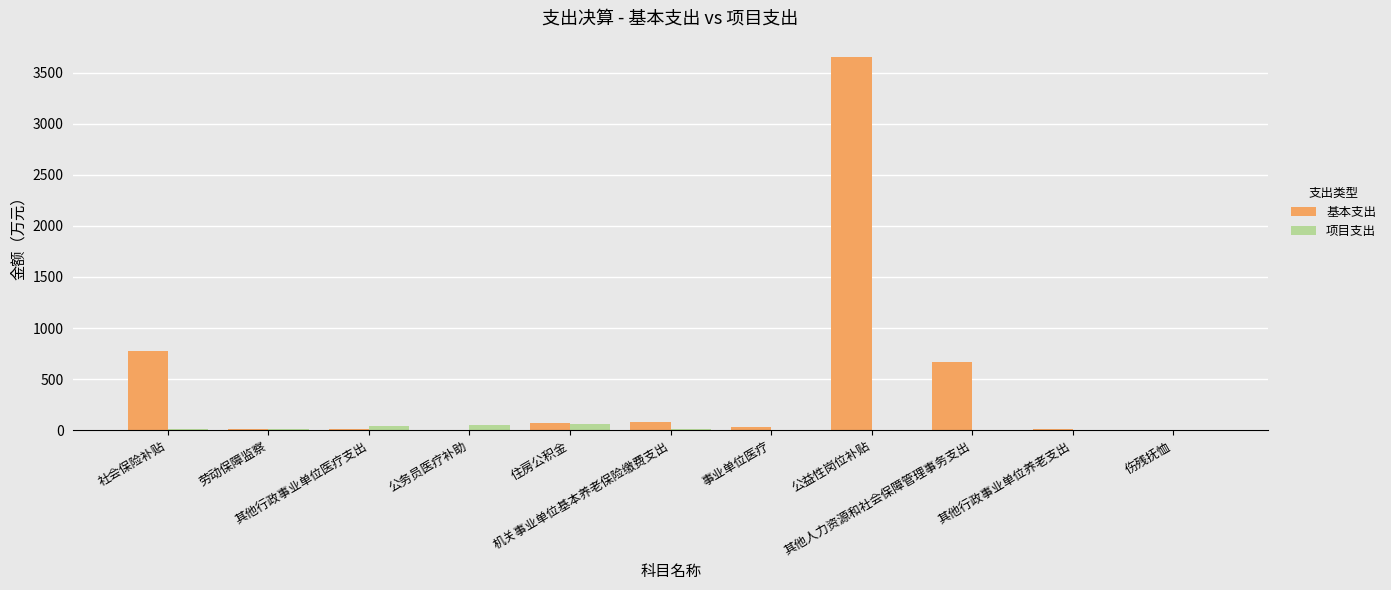

What is the sum of all 项目支出 values?

194.5